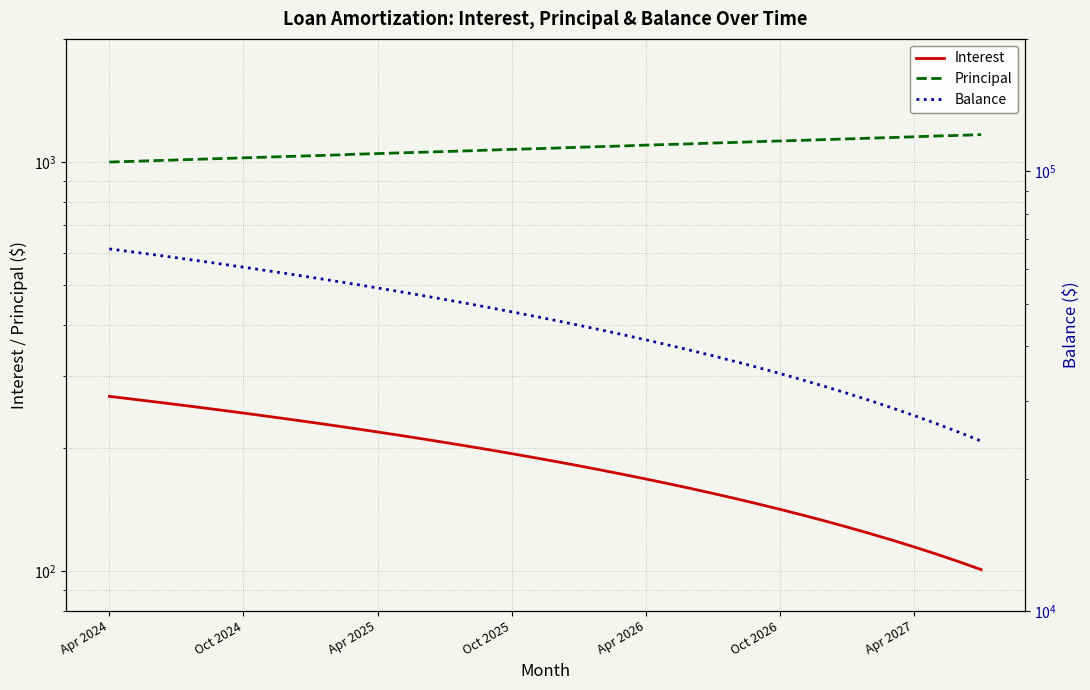

Which series changed the most between 29 and 32?

Balance